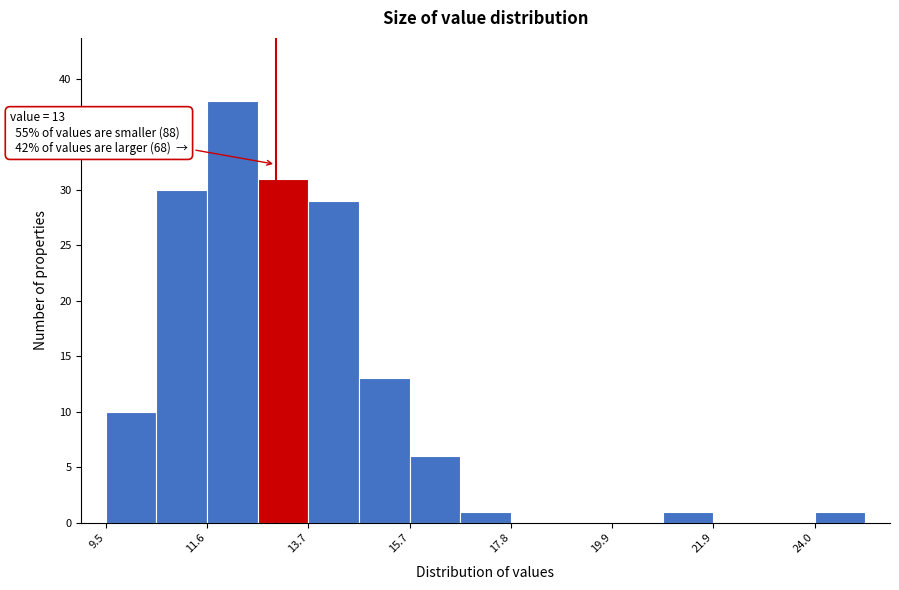

Read against the x-axis, roughly where is the centre of the tallest bar?

12.0